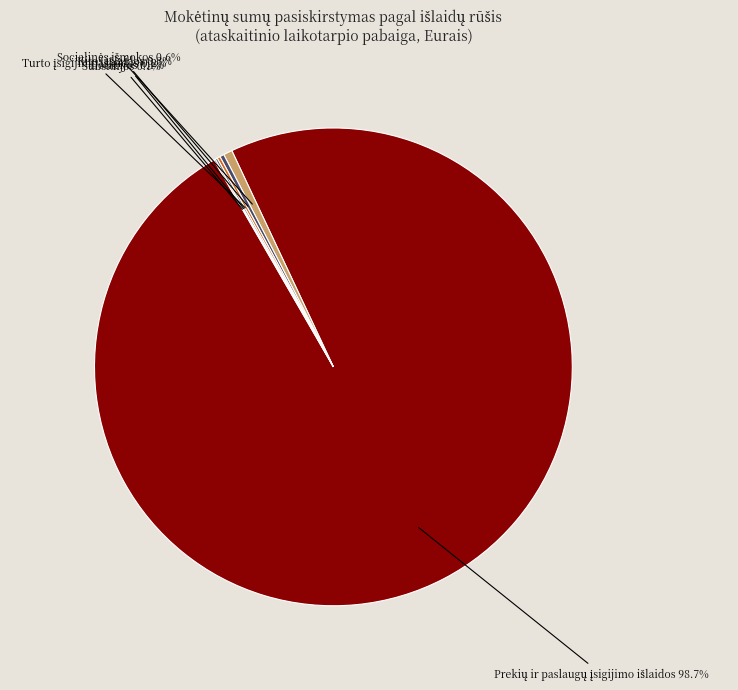

Is there a majority slice in this chart?

Yes